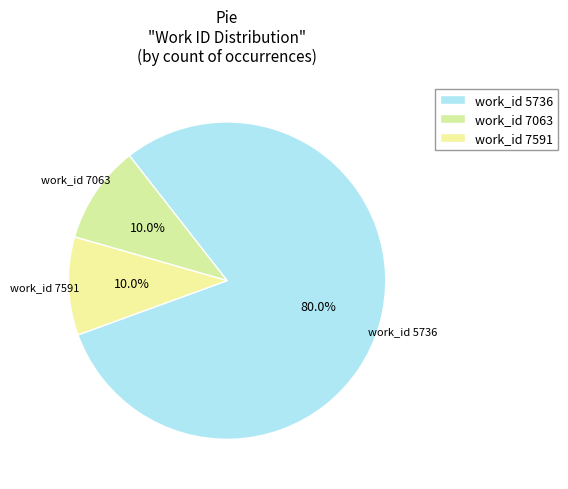

What portion of the pie excludes work_id 7063?

90.0%